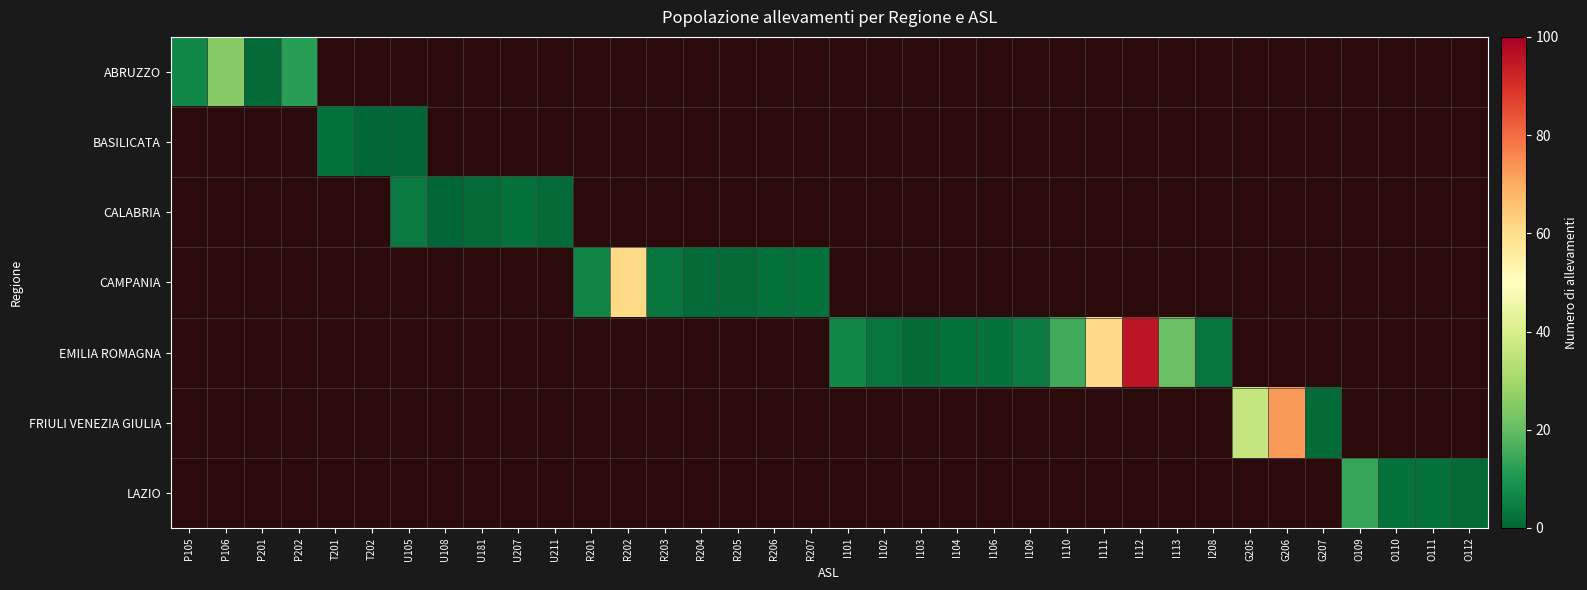

Is it true that LAZIO equals 8.7 at O109?

False